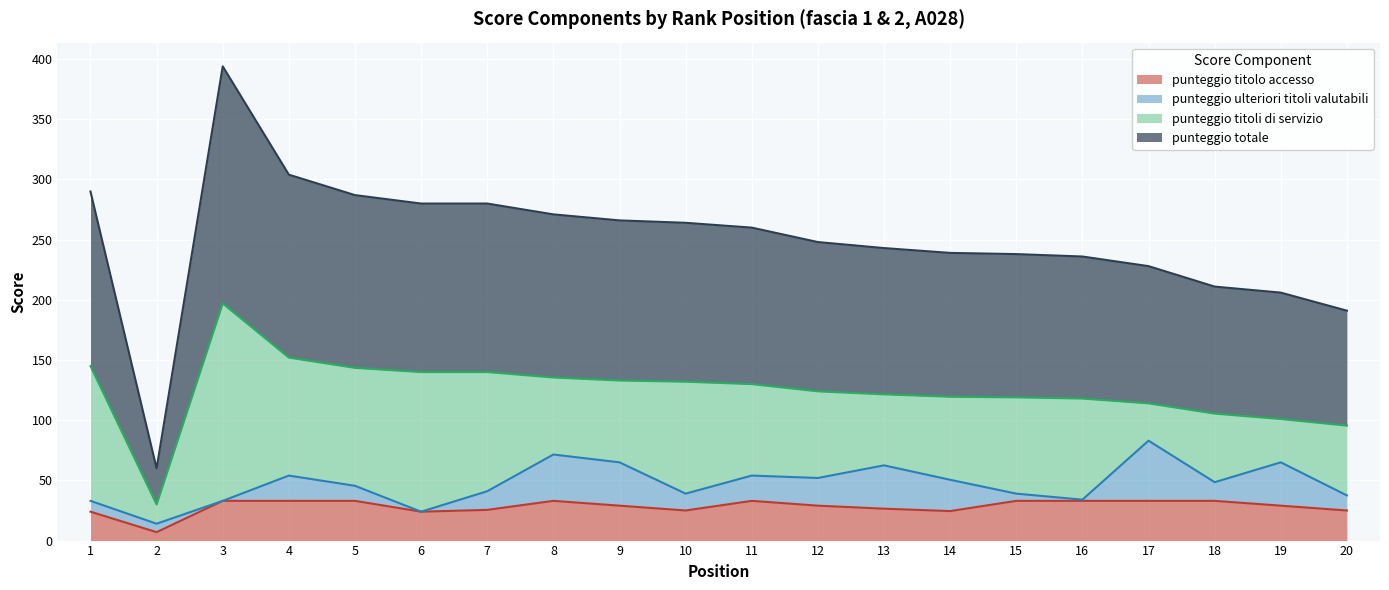

How many interior local peaks does the punteggio totale series have?

1